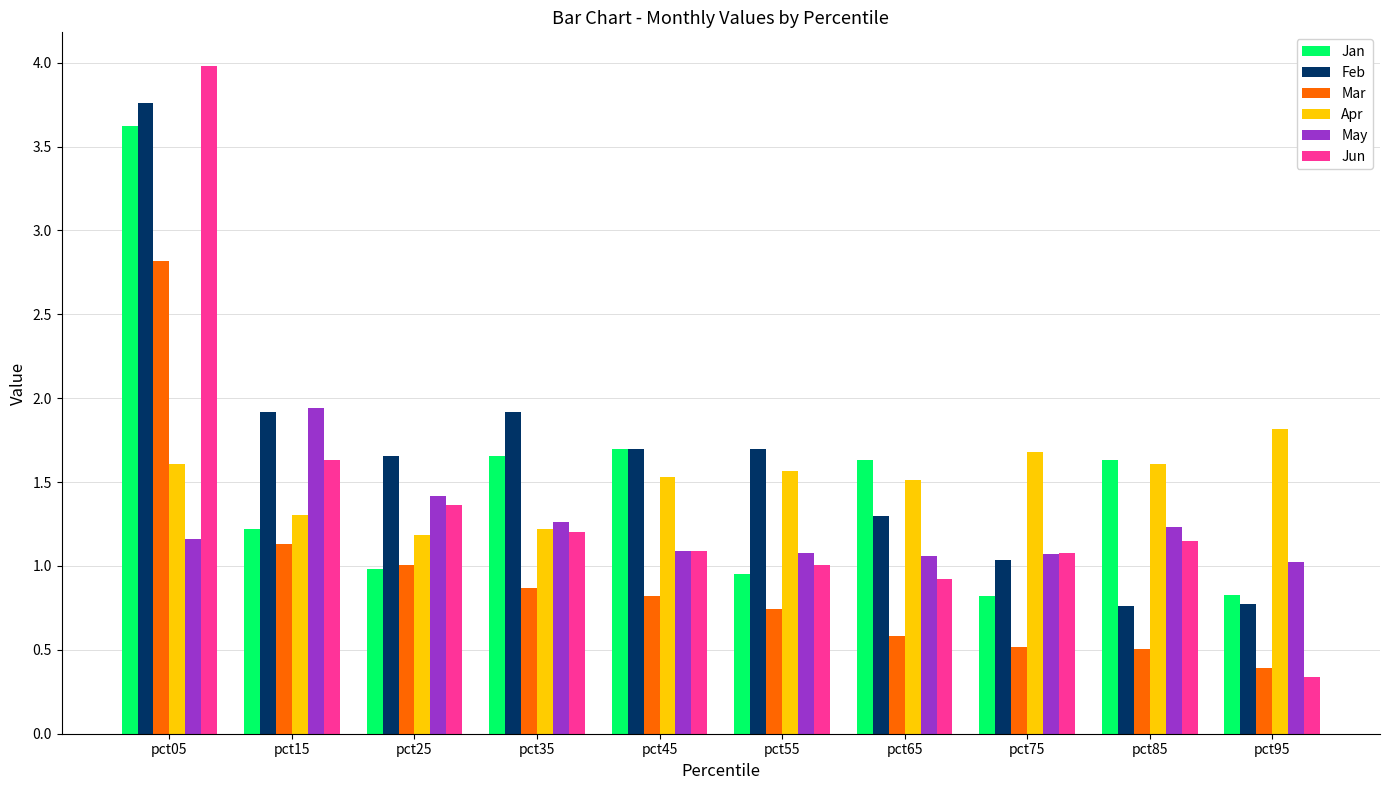

Which series changed the most between pct25 and pct85?

Feb